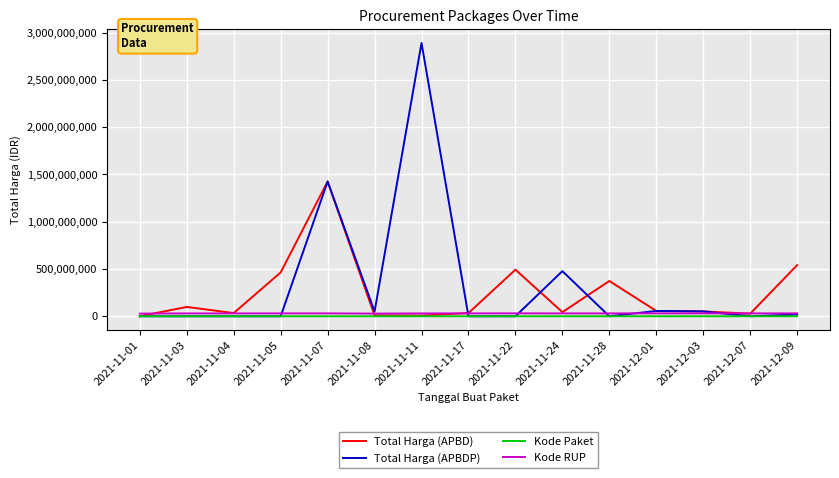

Between which two adjacent categories do Total Harga (APBD) and Kode RUP first intersect?

2021-11-01 and 2021-11-03